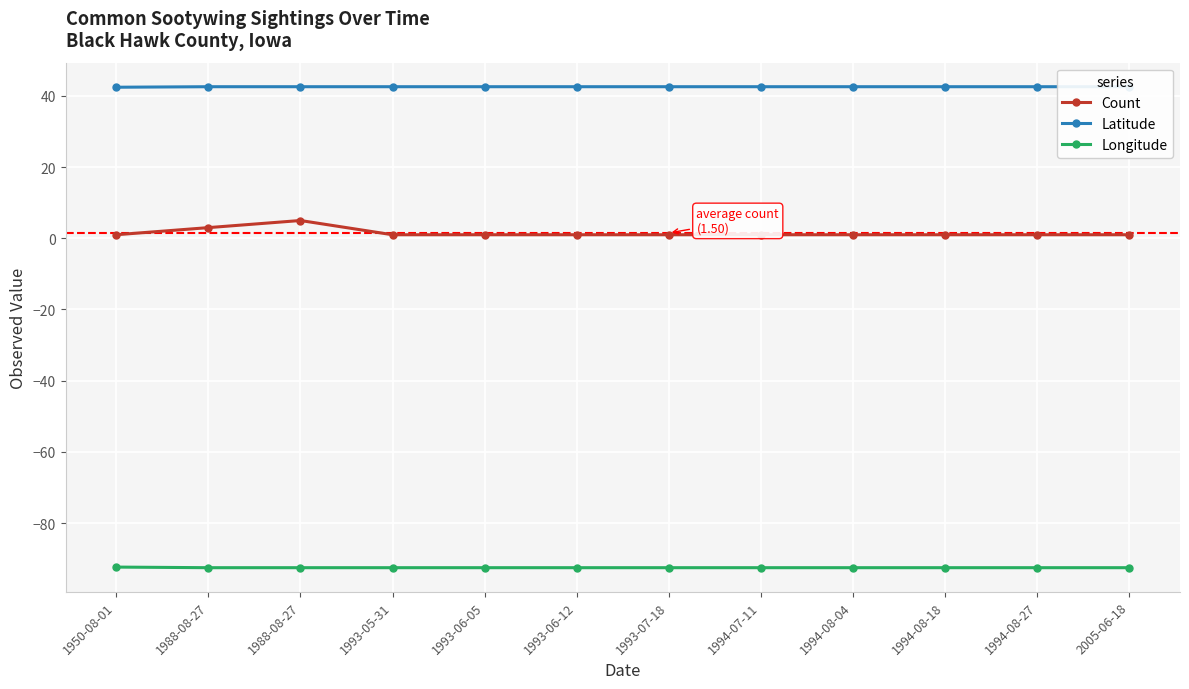

True or false: Count has a value of 1.0 at 1950-08-01.

True